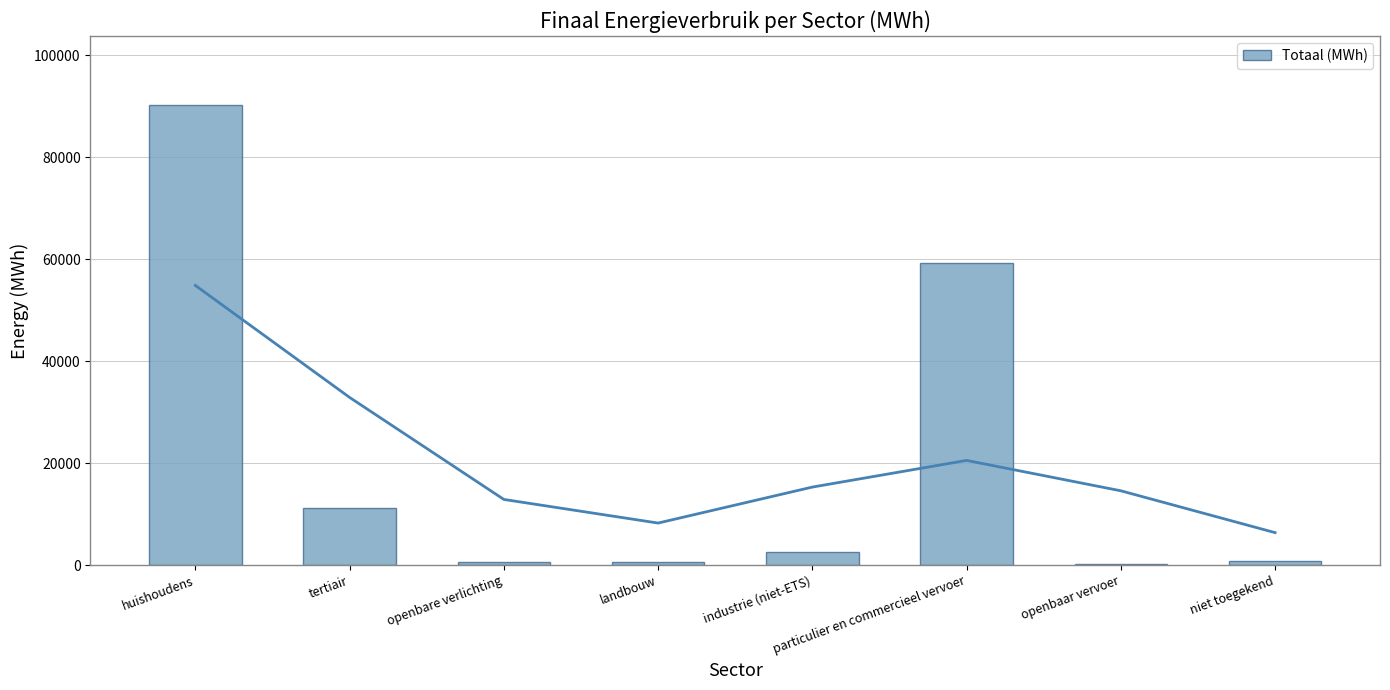

The value at huishoudens is 29107.5. True or false?

False